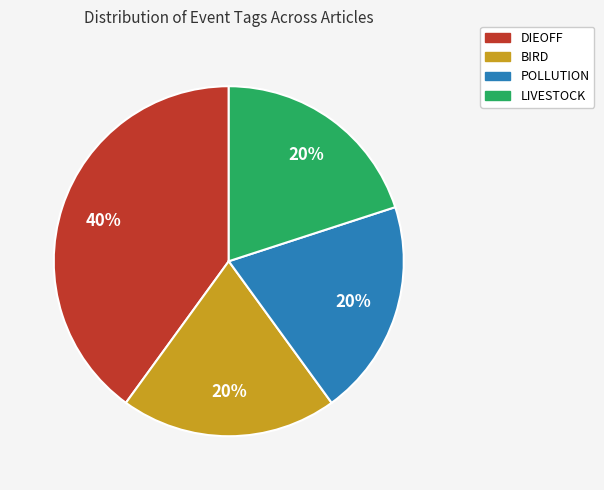

How many slices are in this pie chart?

4